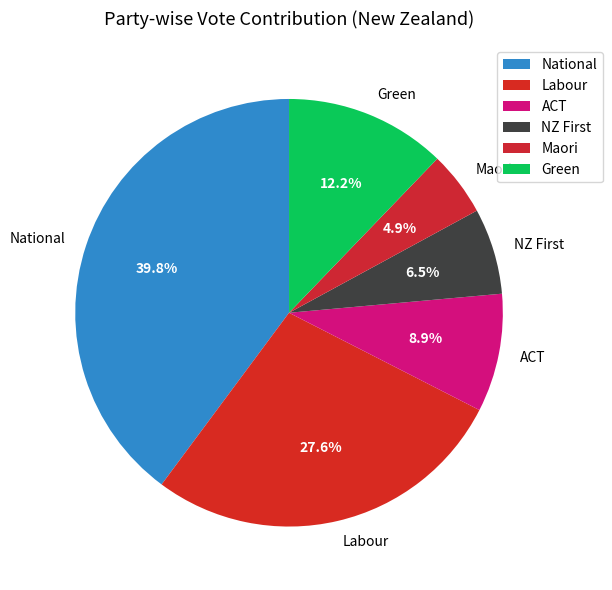

What percentage is the National slice, to the nearest percent?

40%